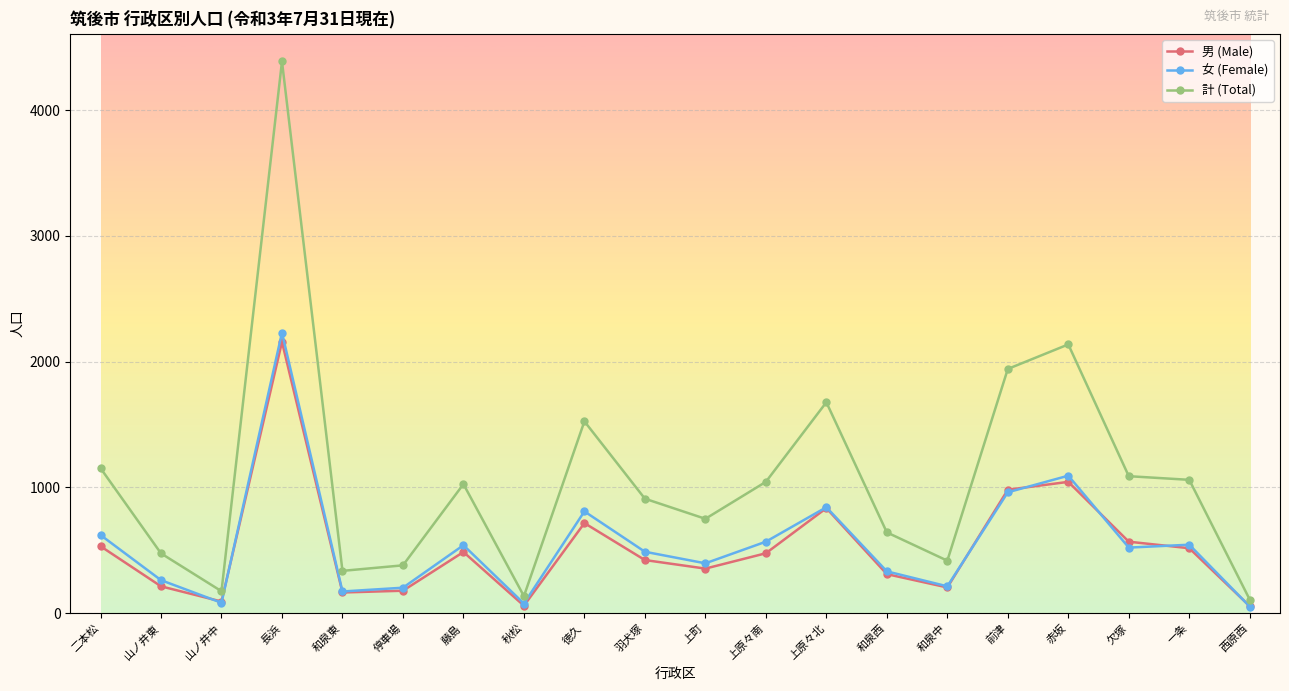

Where is 計 (Total) nearest to the value 2247?

赤坂